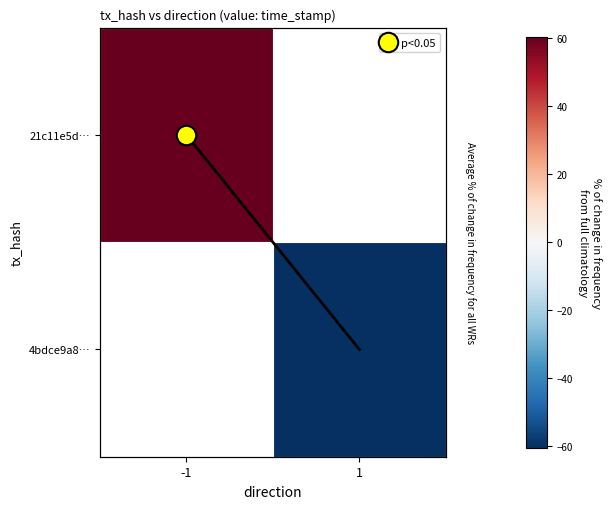

True or false: 4bdce9a8… has a value of -39.6 at 1.

False